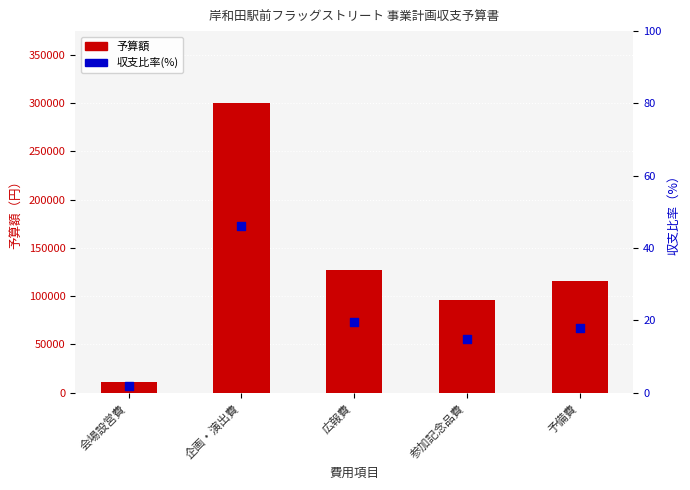

What is the total value across all series at 参加記念品費?

96014.8